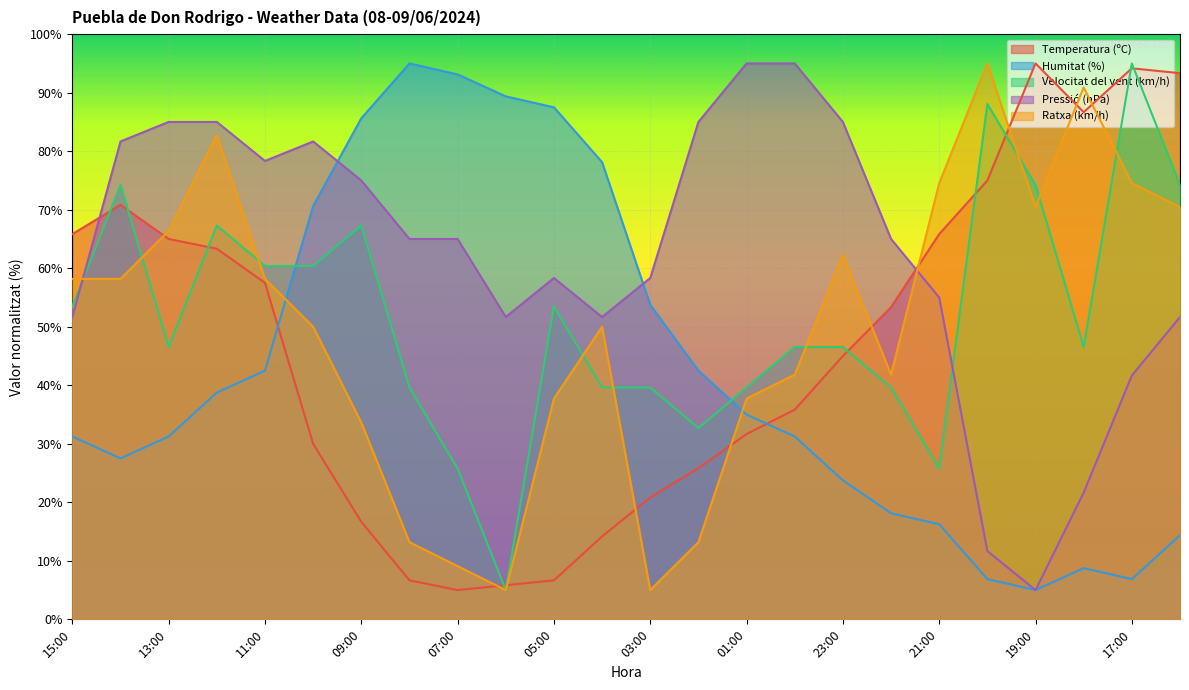

How many lines are shown in the chart?

5